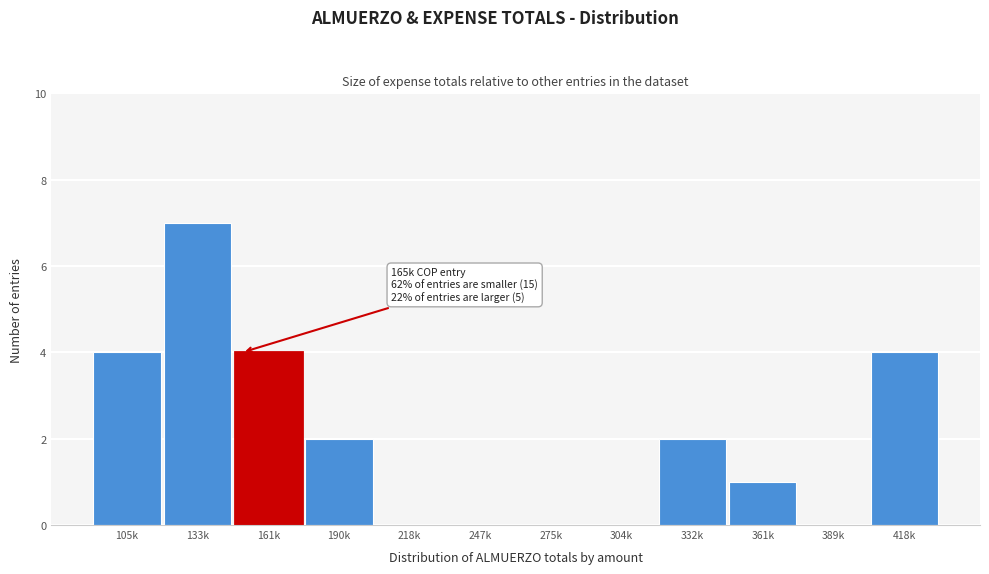

Reading right to left, what are all the values shown in this chart?

418k=4	389k=0	361k=1	332k=2	304k=0	275k=0	247k=0	218k=0	190k=2	161k=4	133k=7	105k=4